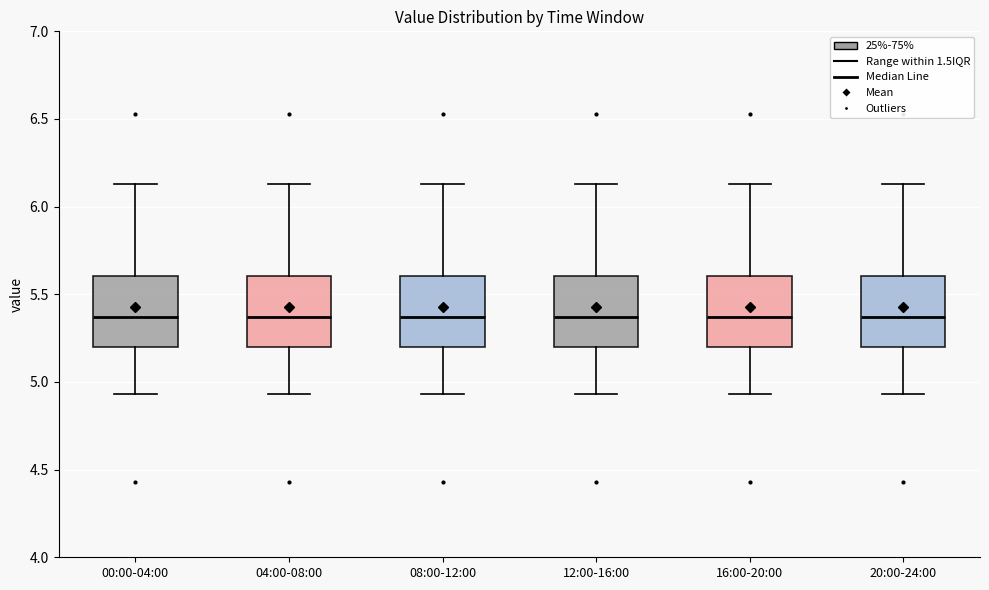

Where does the lower whisker of the box for 20:00-24:00 end on the y-axis? The values are not printed on the chart, so give them approximately, as read against the axis.

4.95